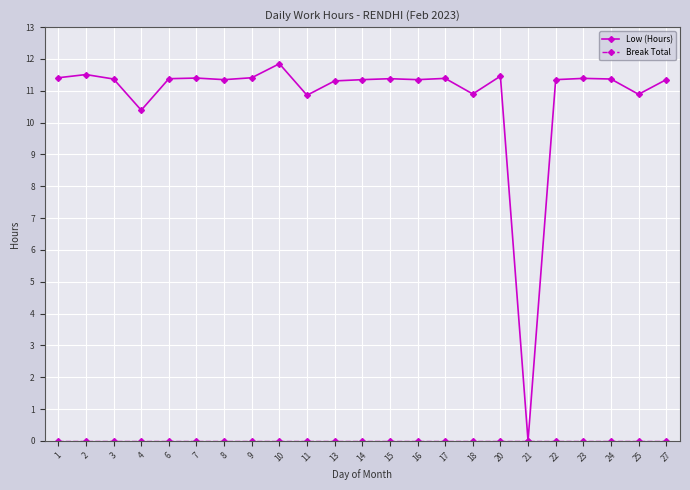

What is the value of the Low (Hours) point at the 13th from the left?

11.4